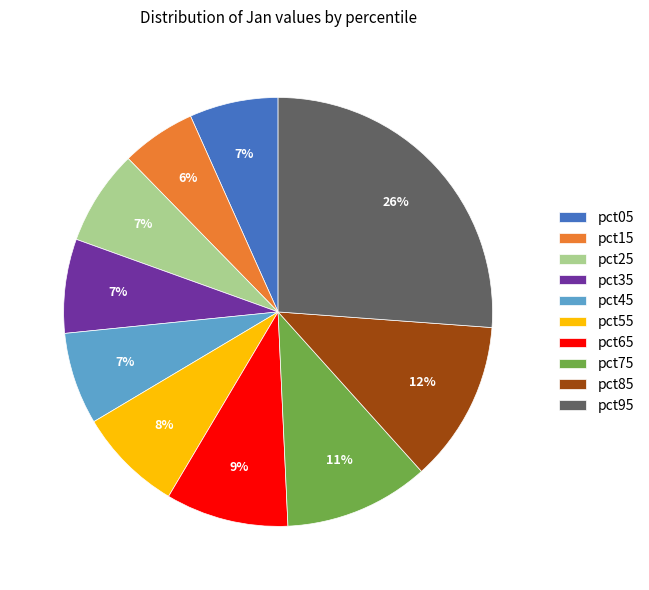

Which slice is the smallest?

pct15